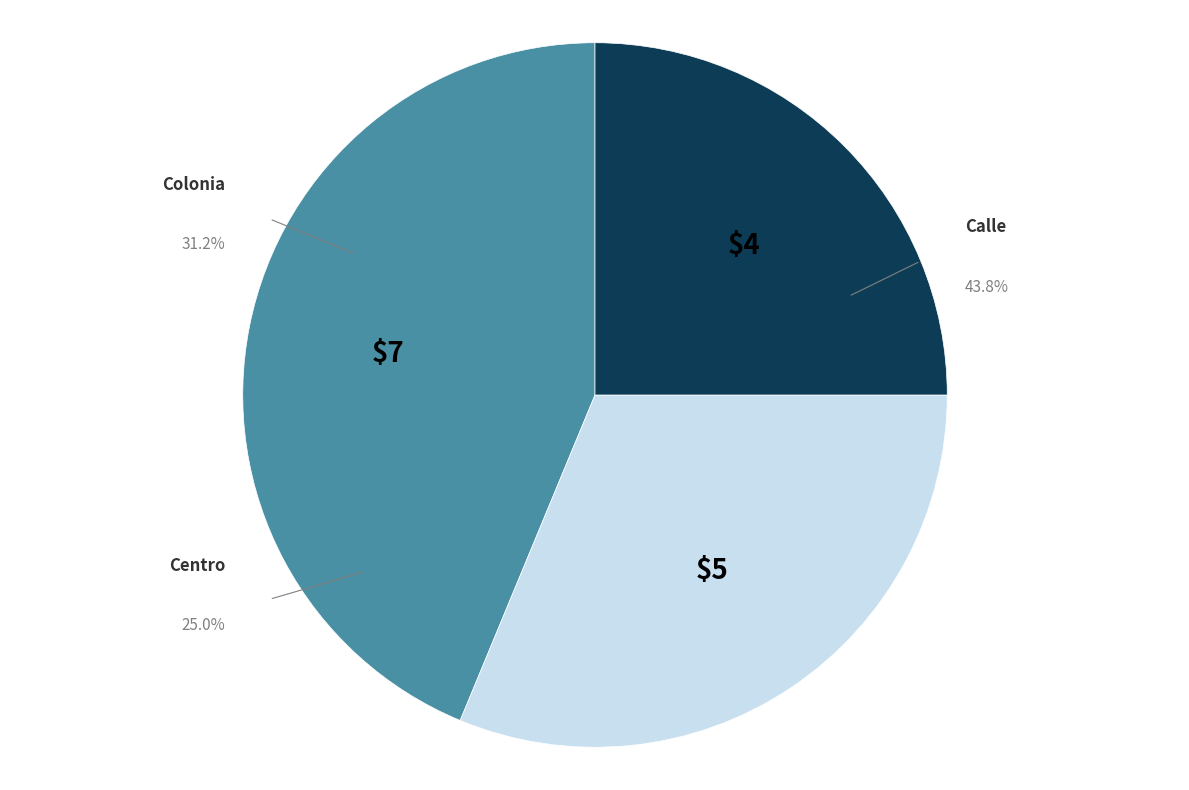

Is it true that Colonia is 16% of the pie?

False